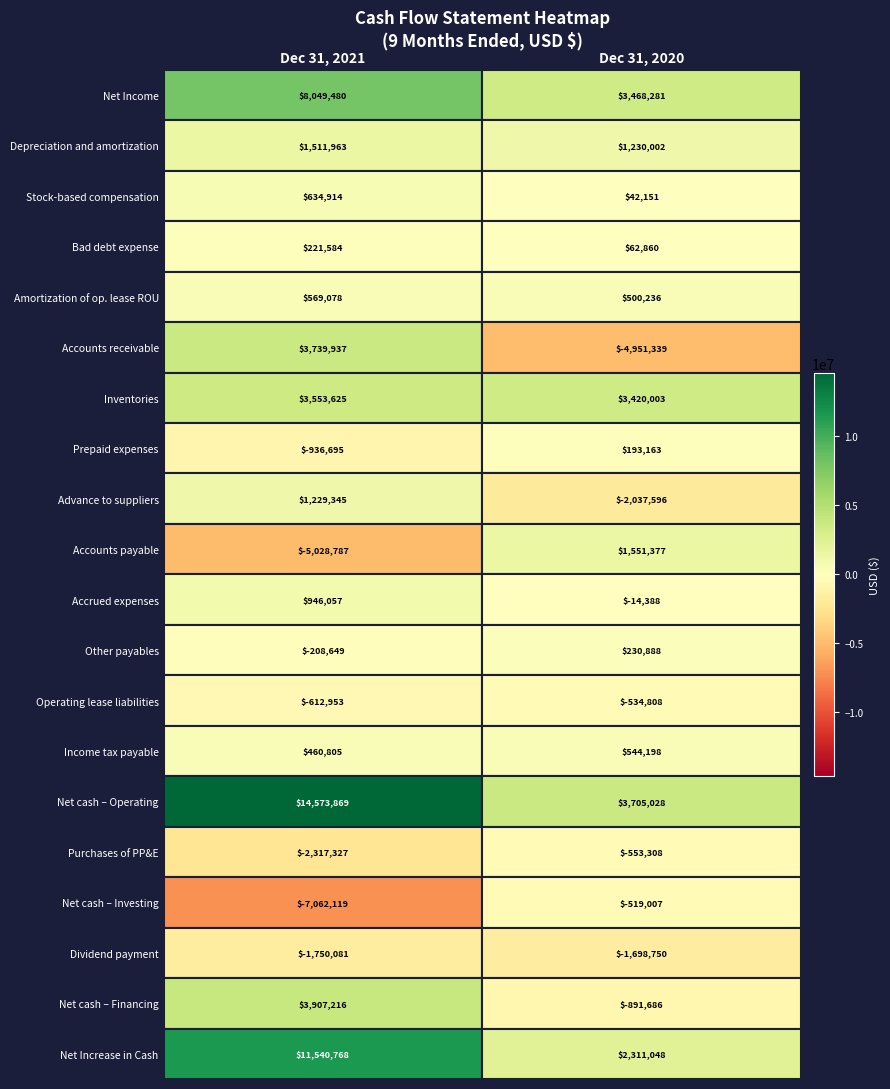

What is the spread (max minus min) of values at 0?

21635988